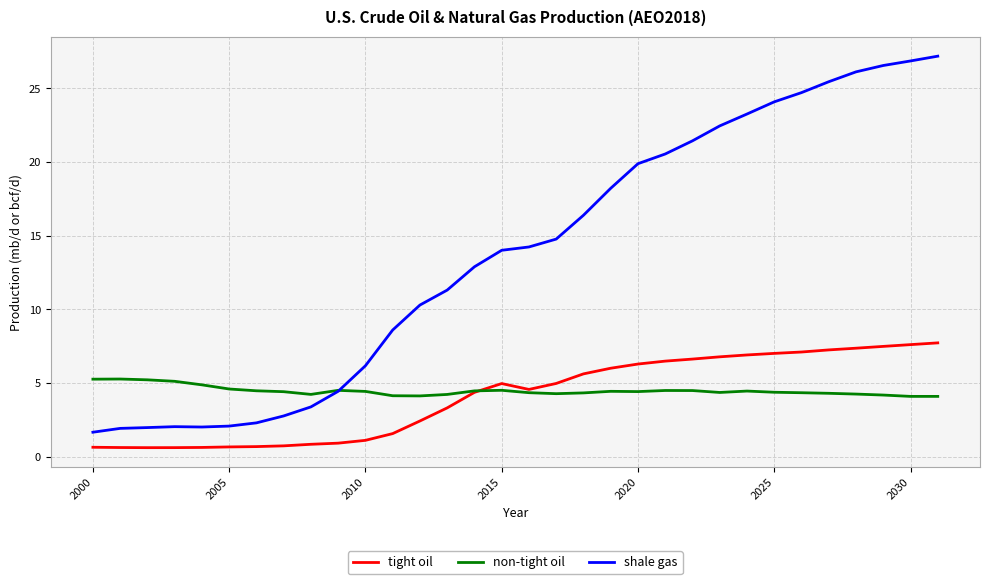

What is the difference between the maximum and minimum values in the shale gas series?

25.5